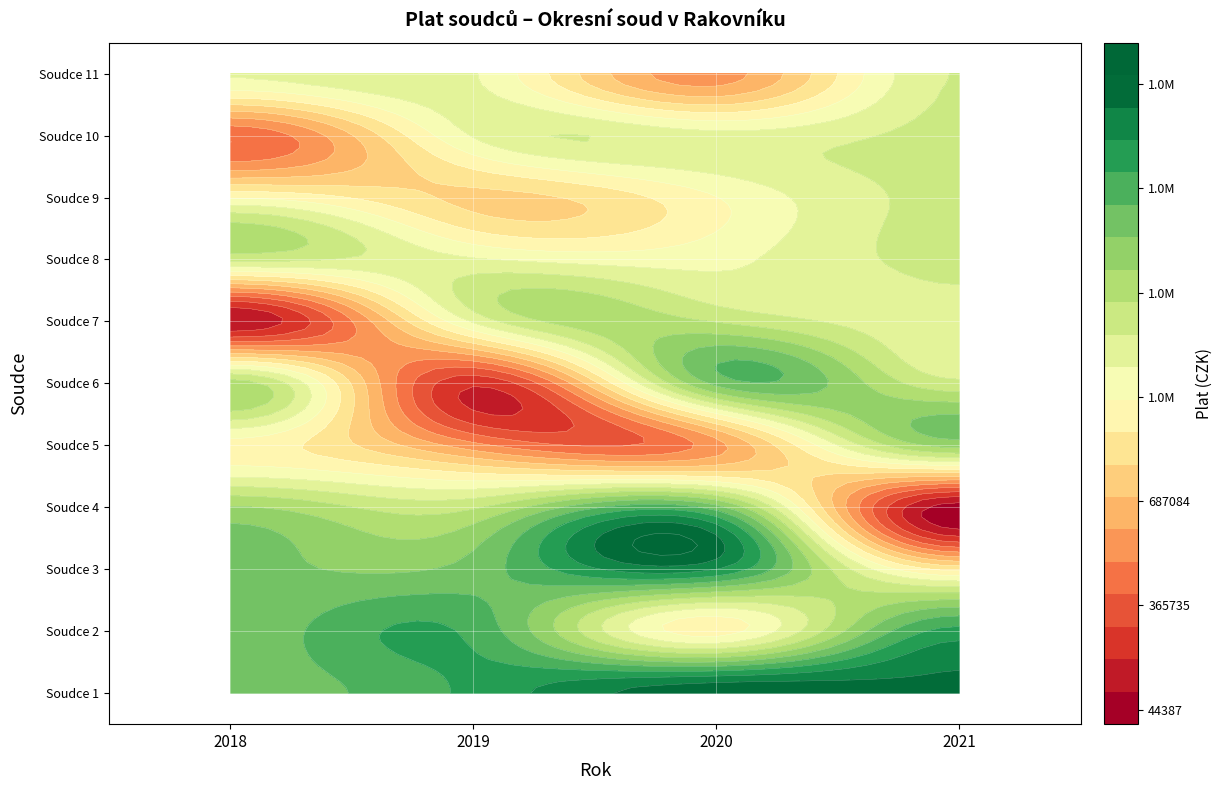

Which series has the widest spread of values?

Soudce 4